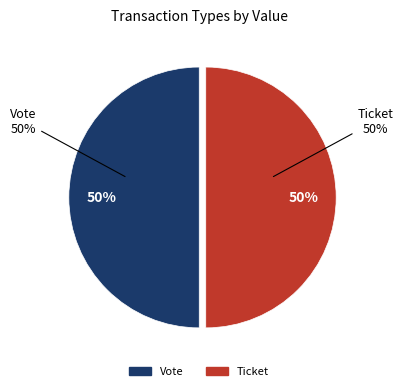

Combined, what portion of the pie is Ticket and Vote?

100.0%